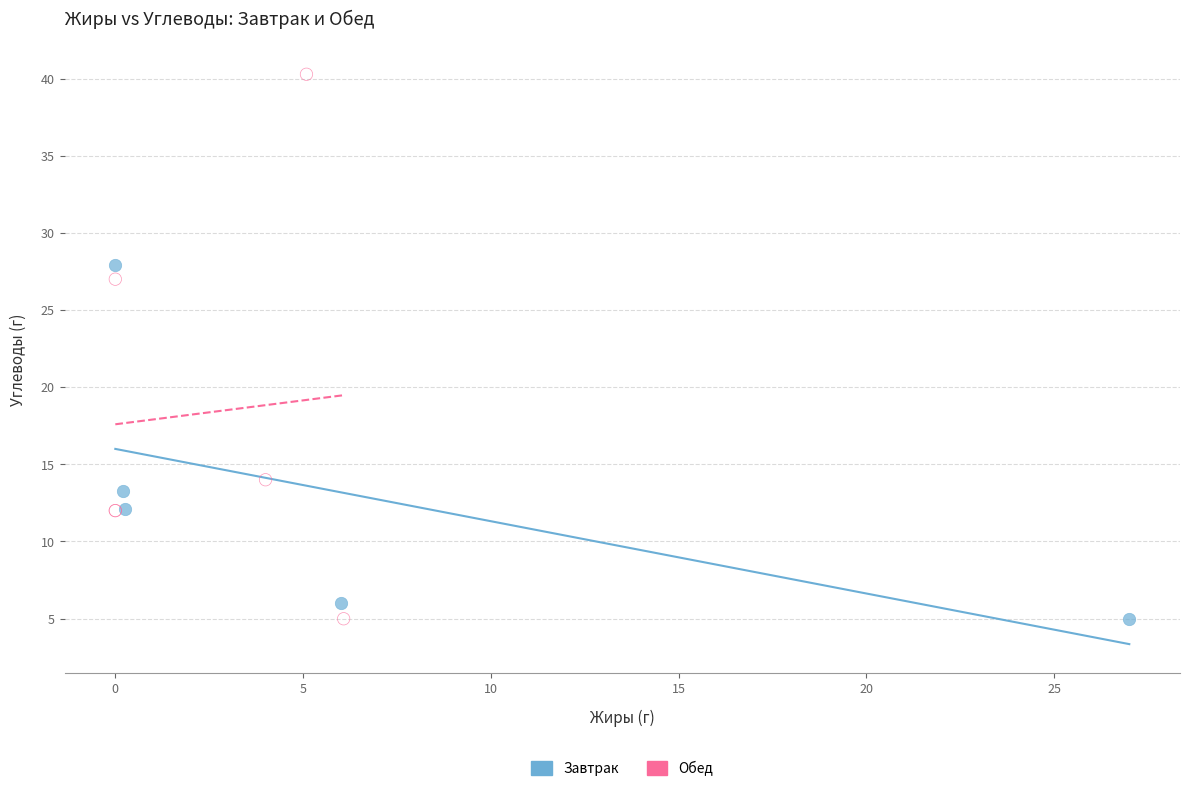

Which series has the widest spread of Y values?

Обед